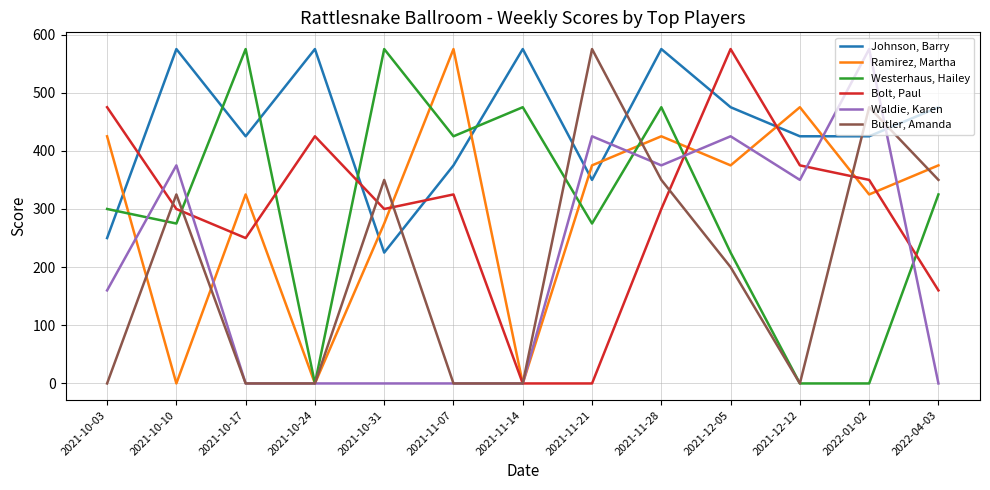

What is the sum of the Bolt, Paul values at 2021-11-28 and 2021-10-03?

775